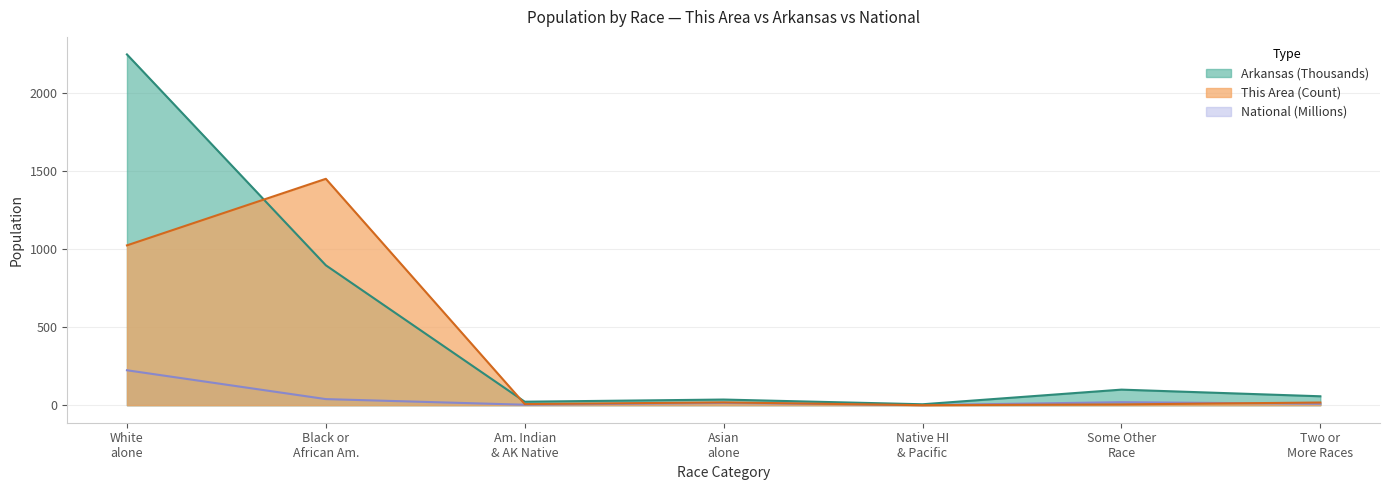

What are all the series names shown in the legend?

This Area, Arkansas, National